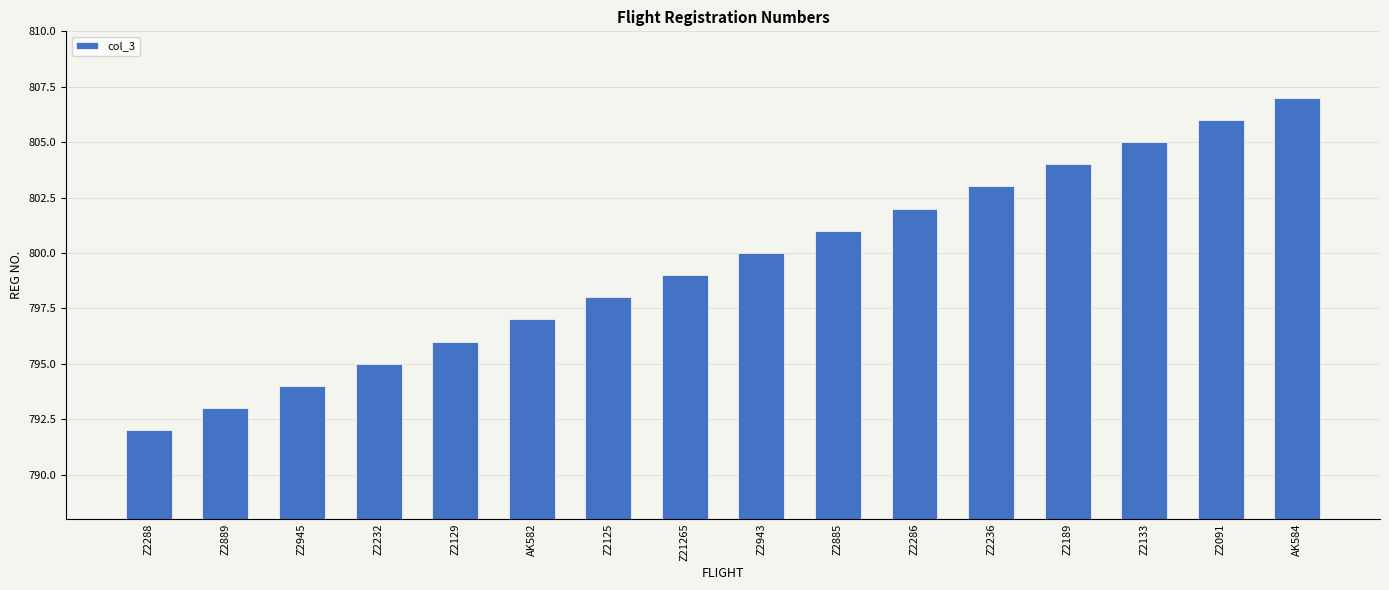

Read the value at AK584, to the nearest 10.

810